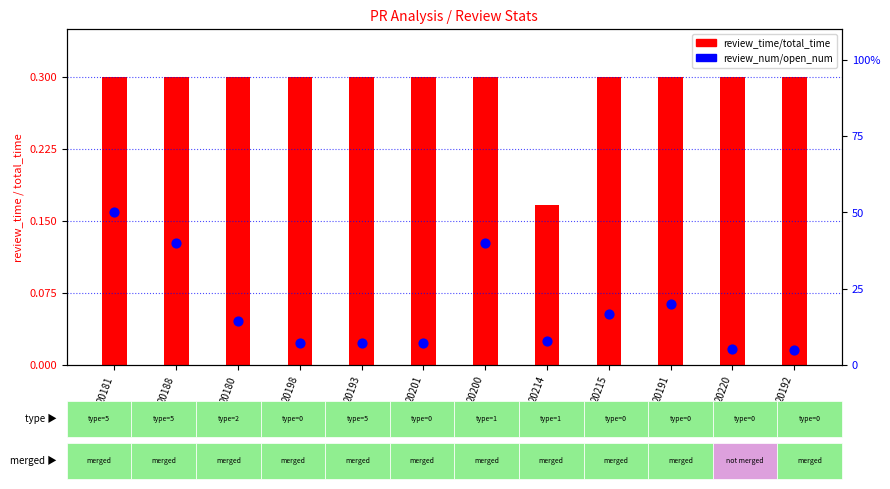

What are all the series names shown in the legend?

review_time/total_time, review_num/open_num